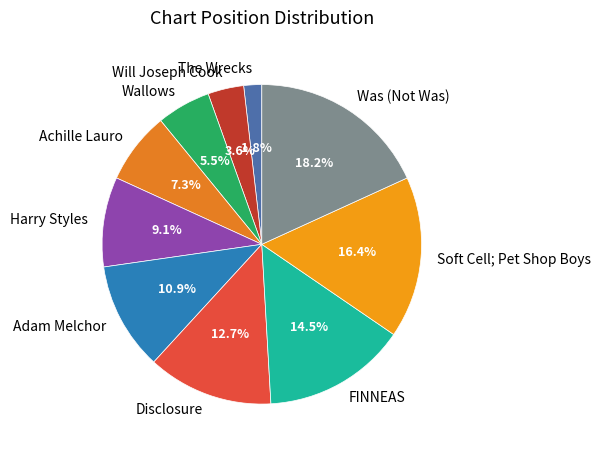

To the nearest percent, what percentage of the pie is Soft Cell; Pet Shop Boys?

16%